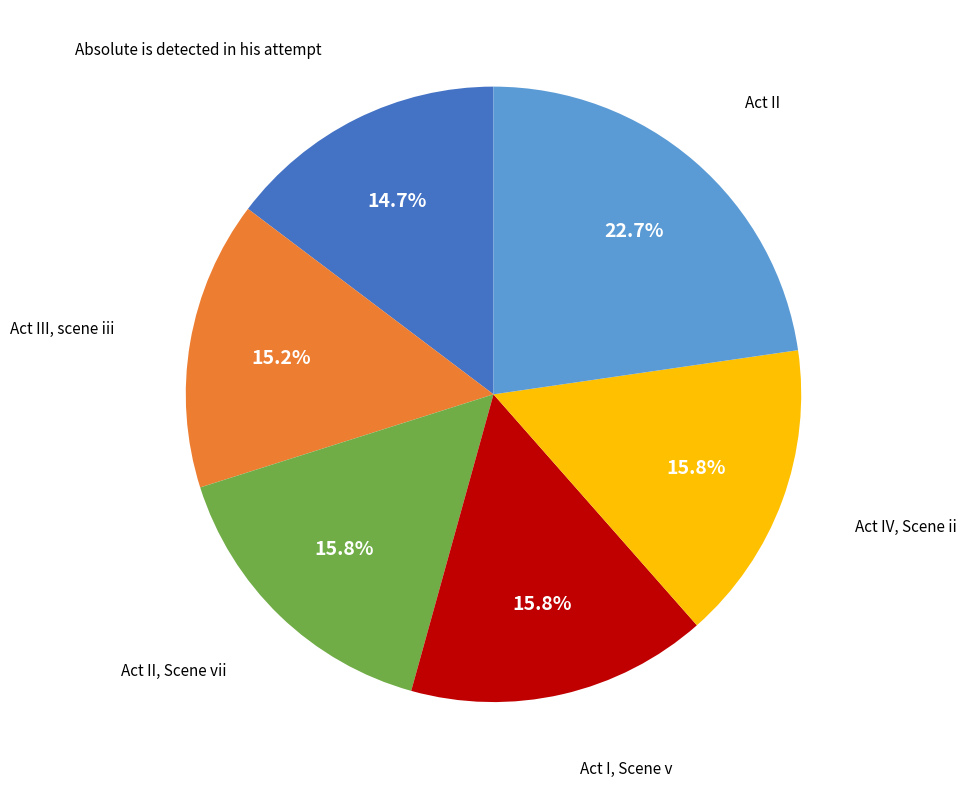

Does any single category account for the majority?

No